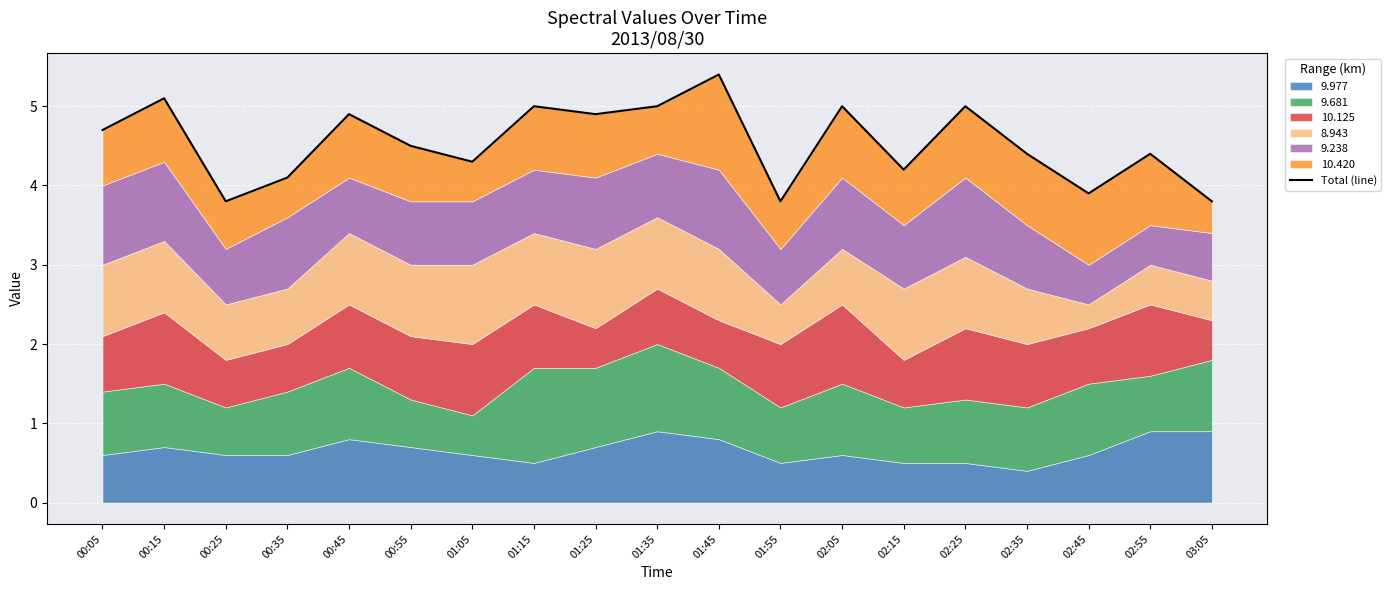

What position from the left is 00:15?

2